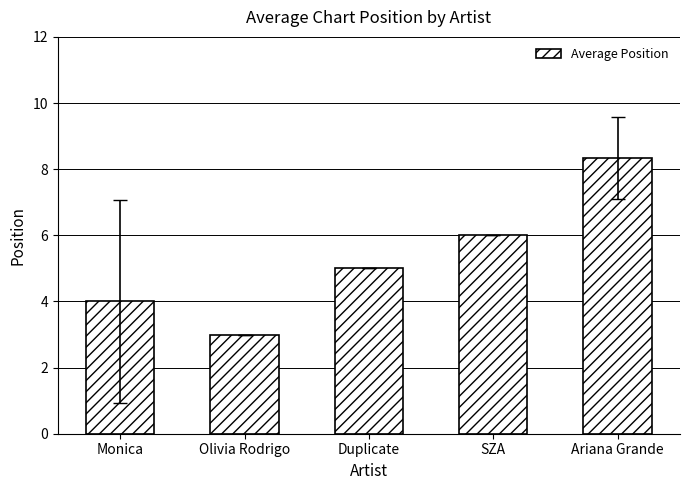

Approximately how many times larger is the value at Olivia Rodrigo compared to Duplicate?

0.6